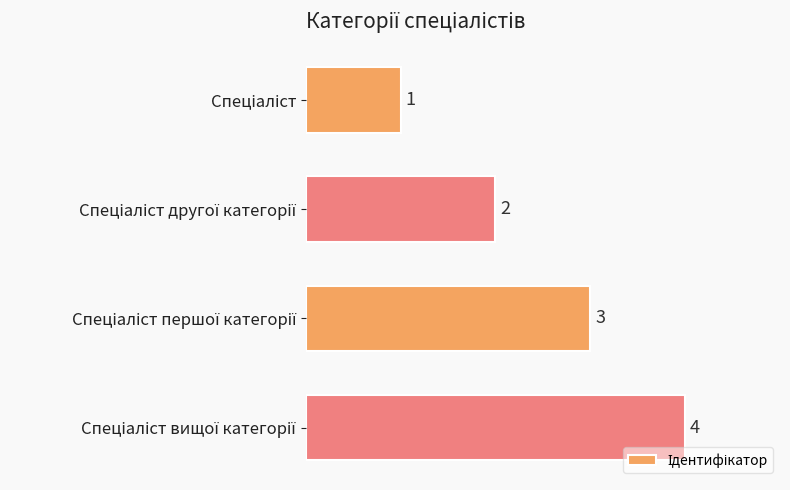

What is the value of the 1st bar from the top?

1